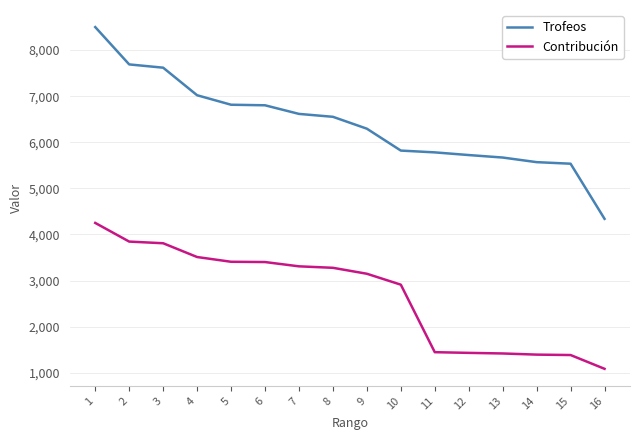

What is the sum of all Contribución values?

43014